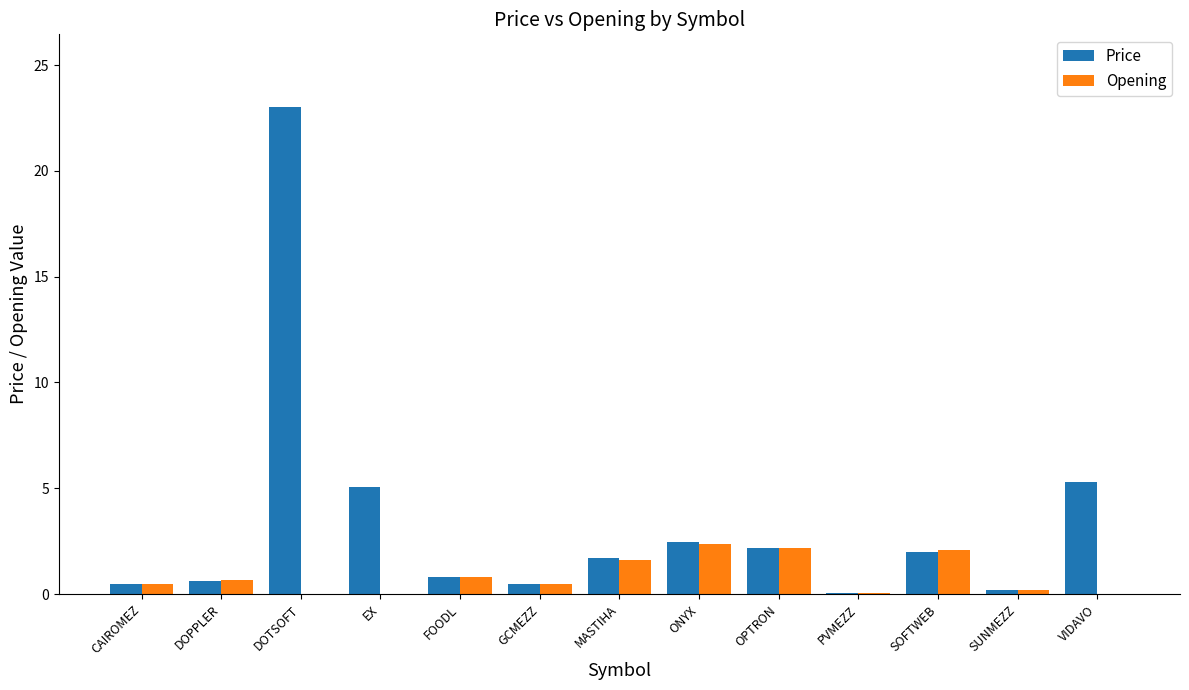

Are the bars grouped side by side (vs. stacked)?

Yes